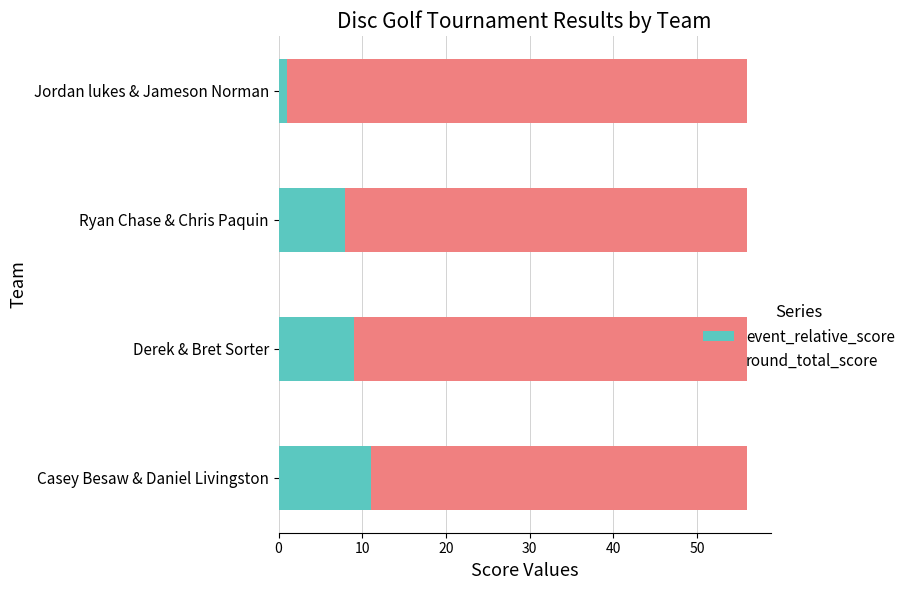

What is the difference between the maximum and minimum values in the event_relative_score series?

10